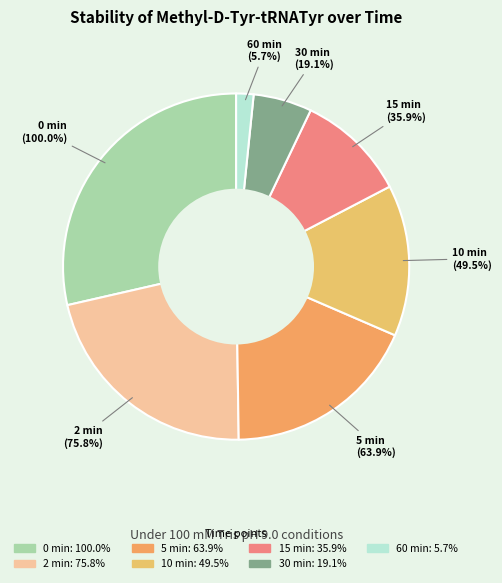

How many segments does this pie chart have?

7